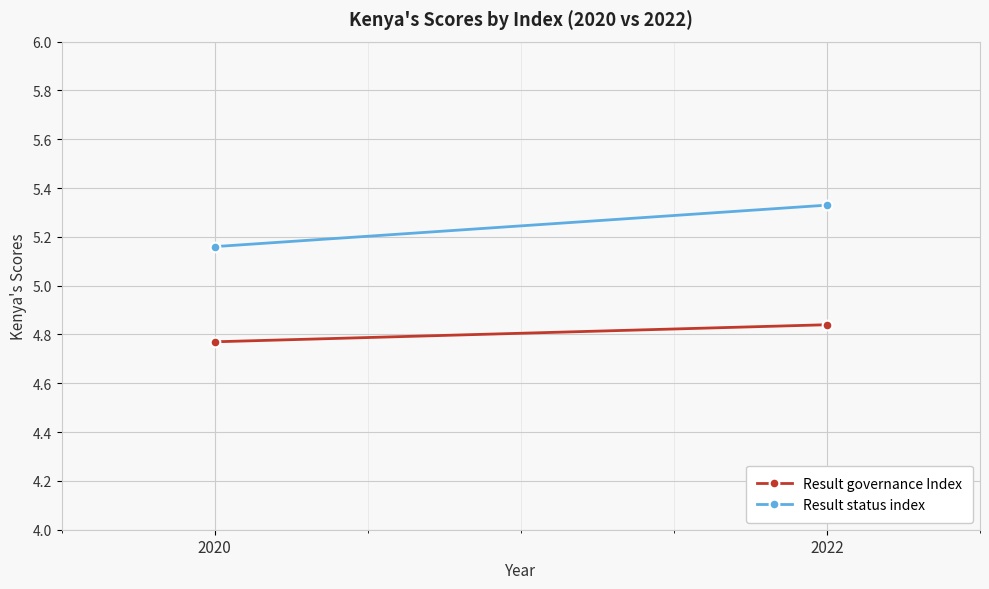

What is the sum of all Result status index values?

10.5